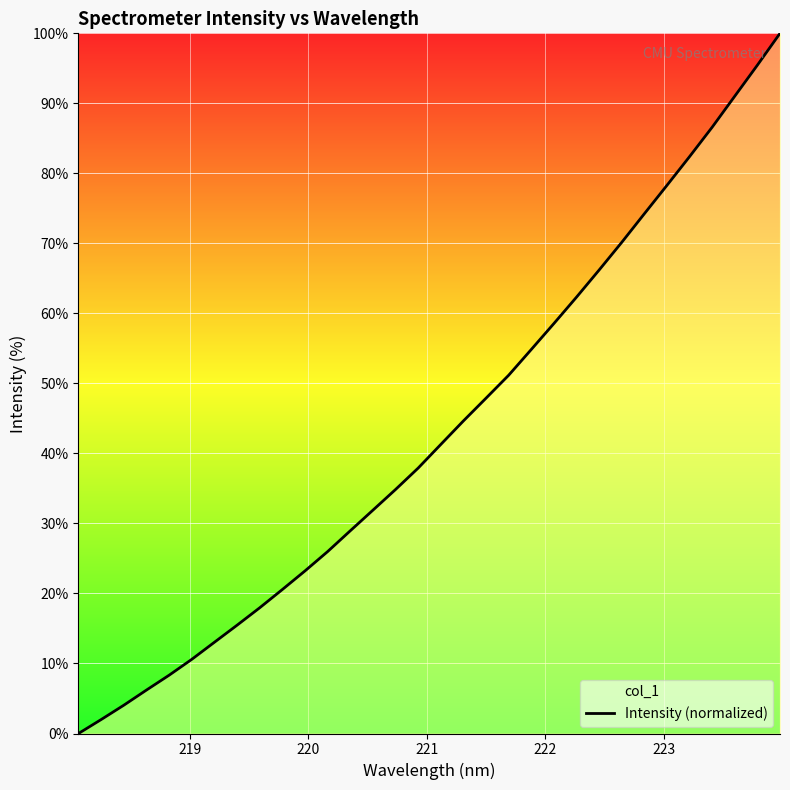

What is the difference between the maximum and minimum values?

100.0